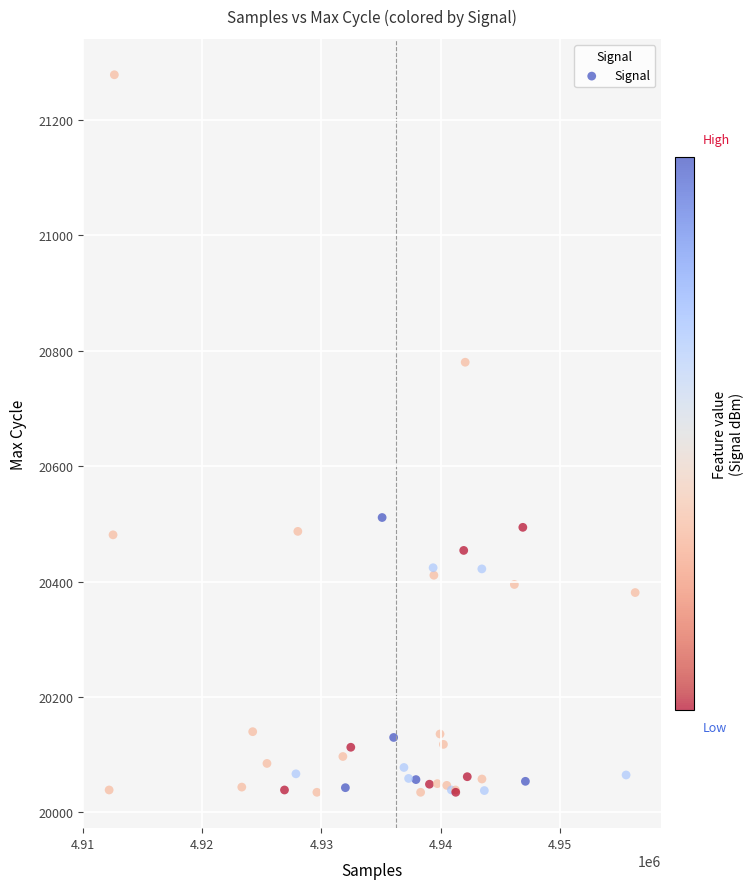

What Y value in the scatter plot is closest to 20656?

20780